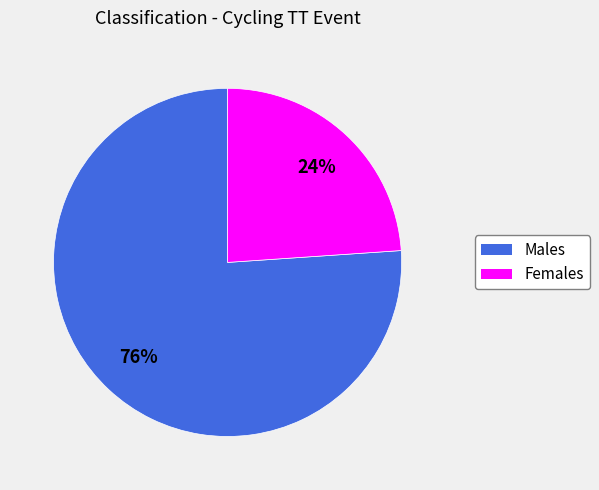

Which slice represents more than half of the pie?

Males